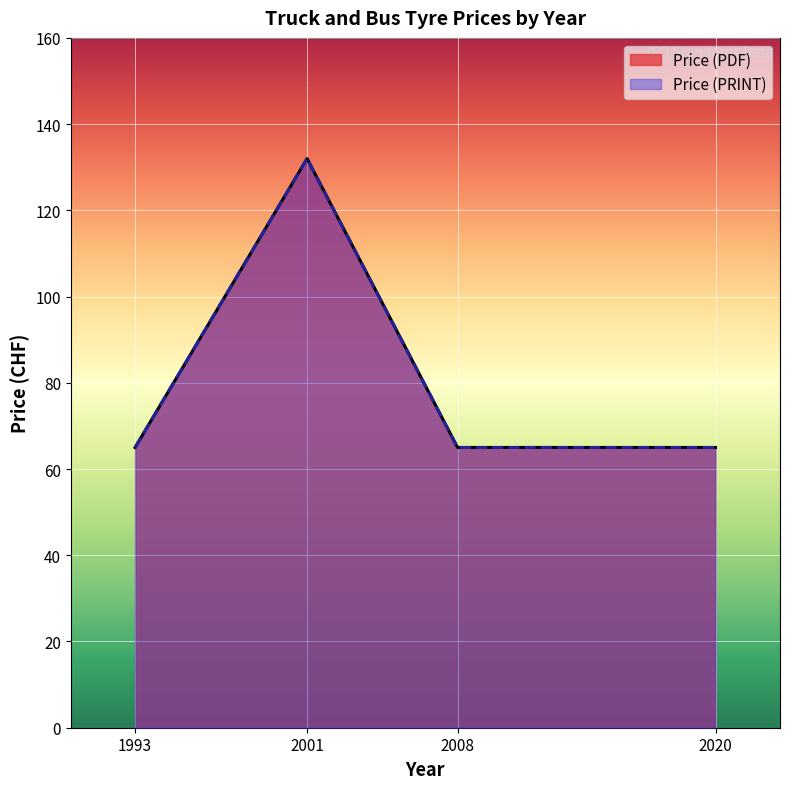

What is the average value of the Price (PRINT) series?

82